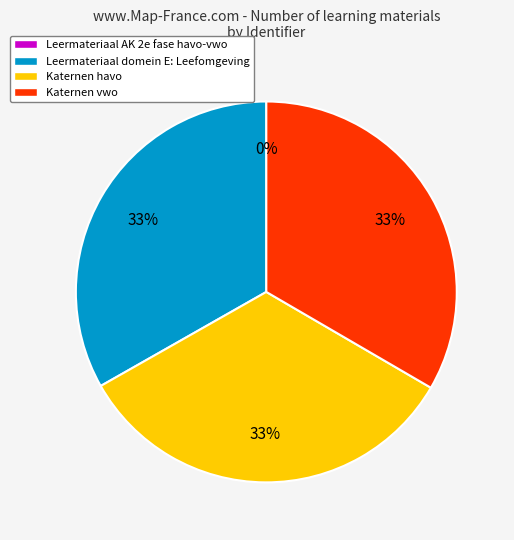

Is there a majority slice in this chart?

No